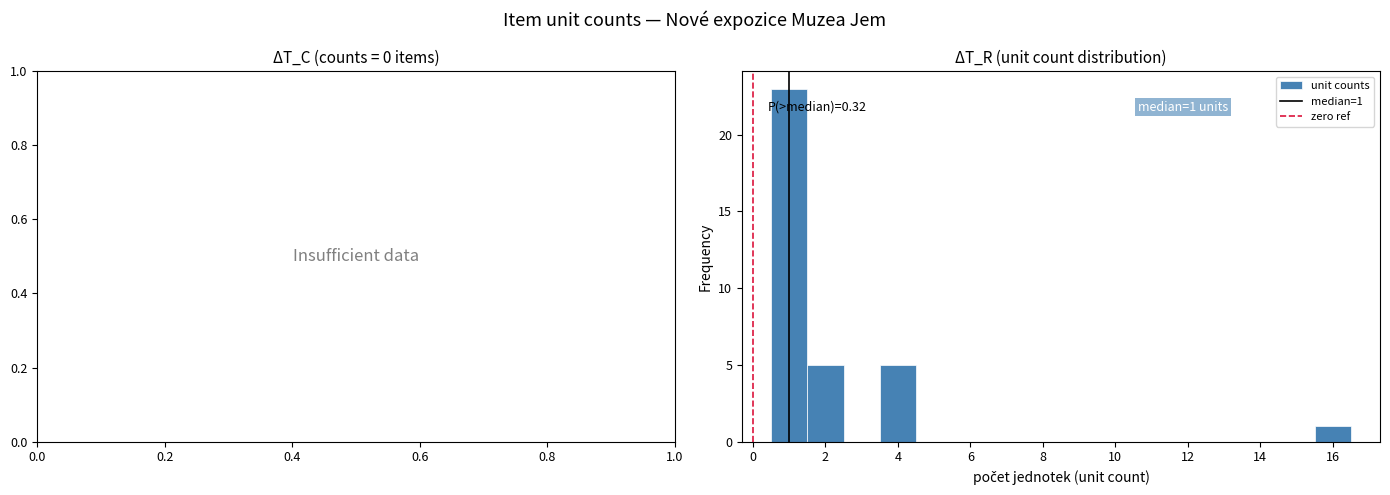

Over which range of the x-axis is the bar tallest?

0.5 to 1.5